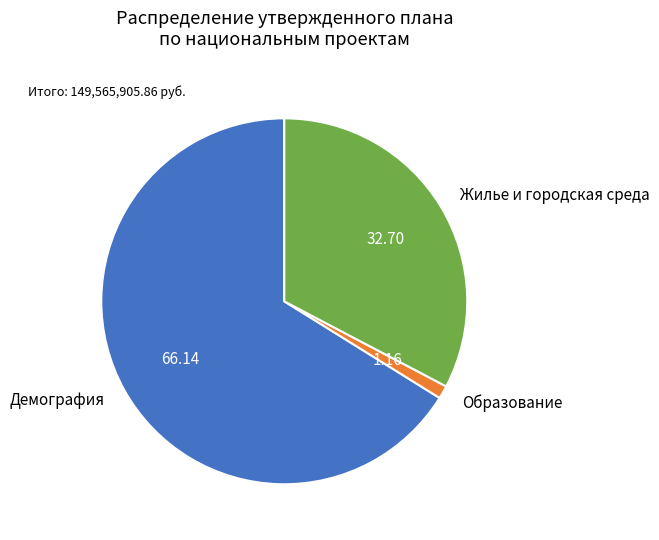

Which has a higher value, Жилье и городская среда or Демография?

Демография